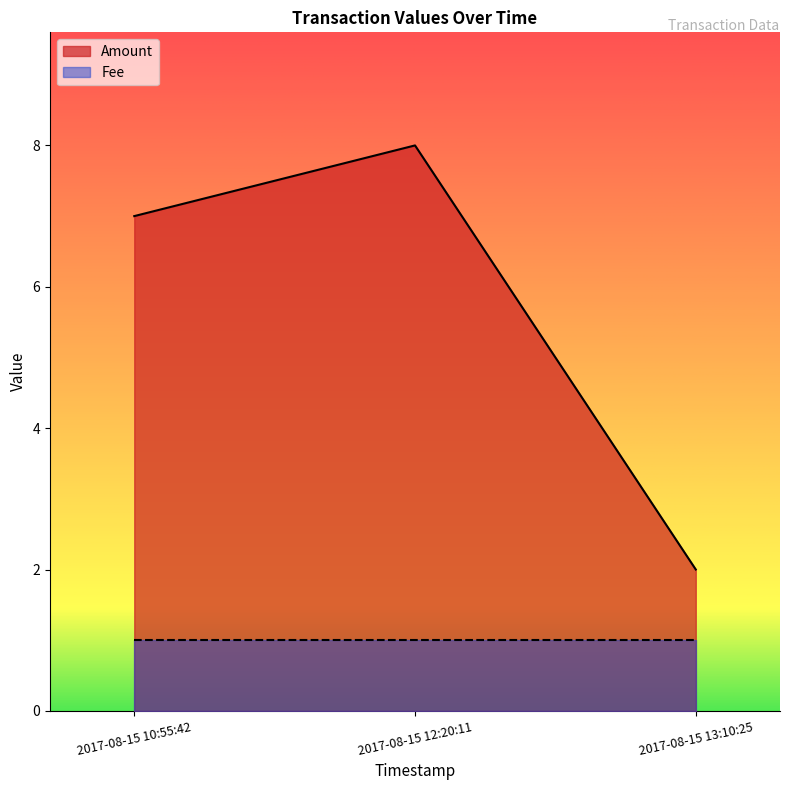

What is the value of the 1st point from the left?

7